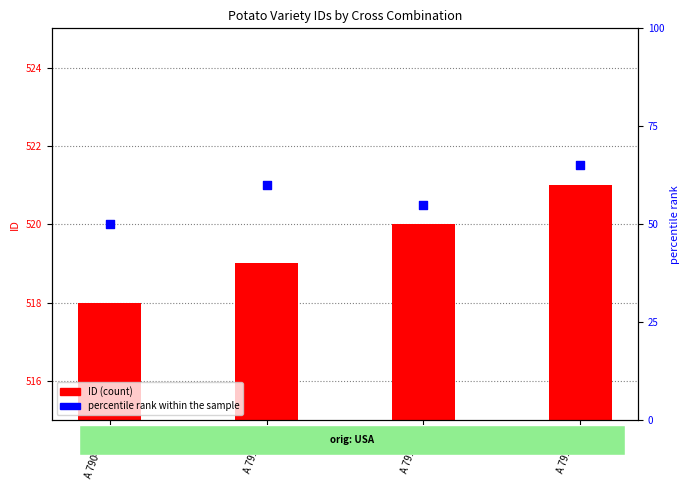

Which series reaches the maximum Y coordinate?

percentile rank within the sample